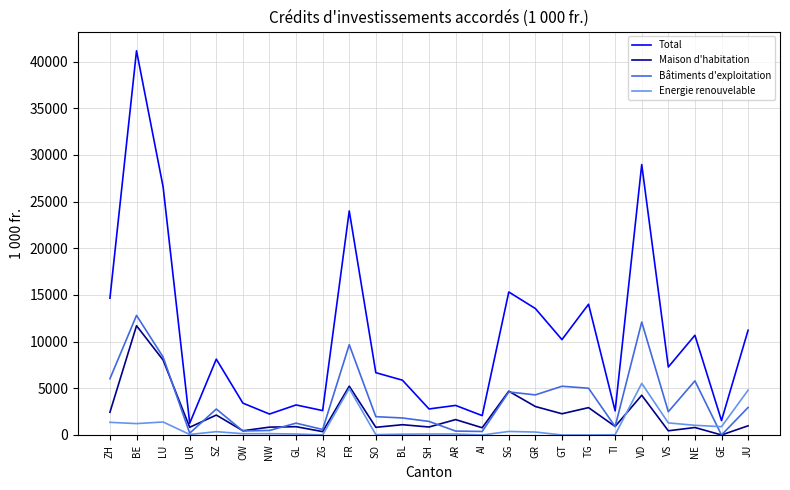

True or false: Bâtiments d'exploitation has a value of 4295 at GR.

True